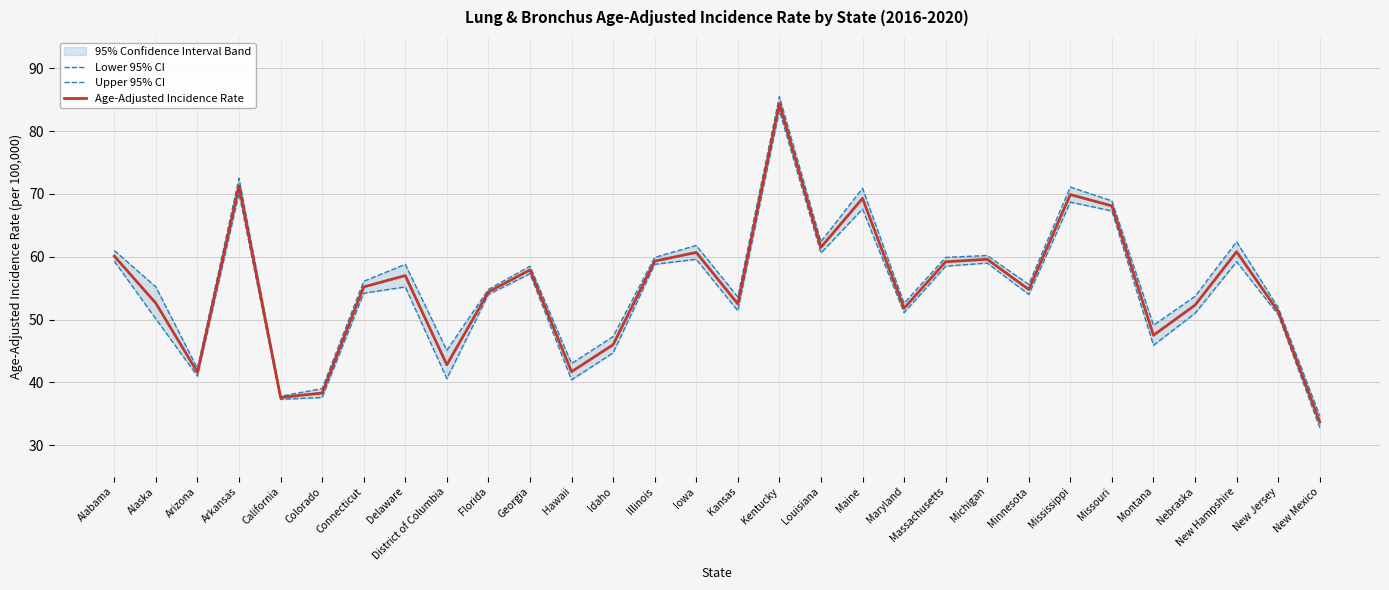

Which series has the largest range (max minus min)?

Upper 95% CI